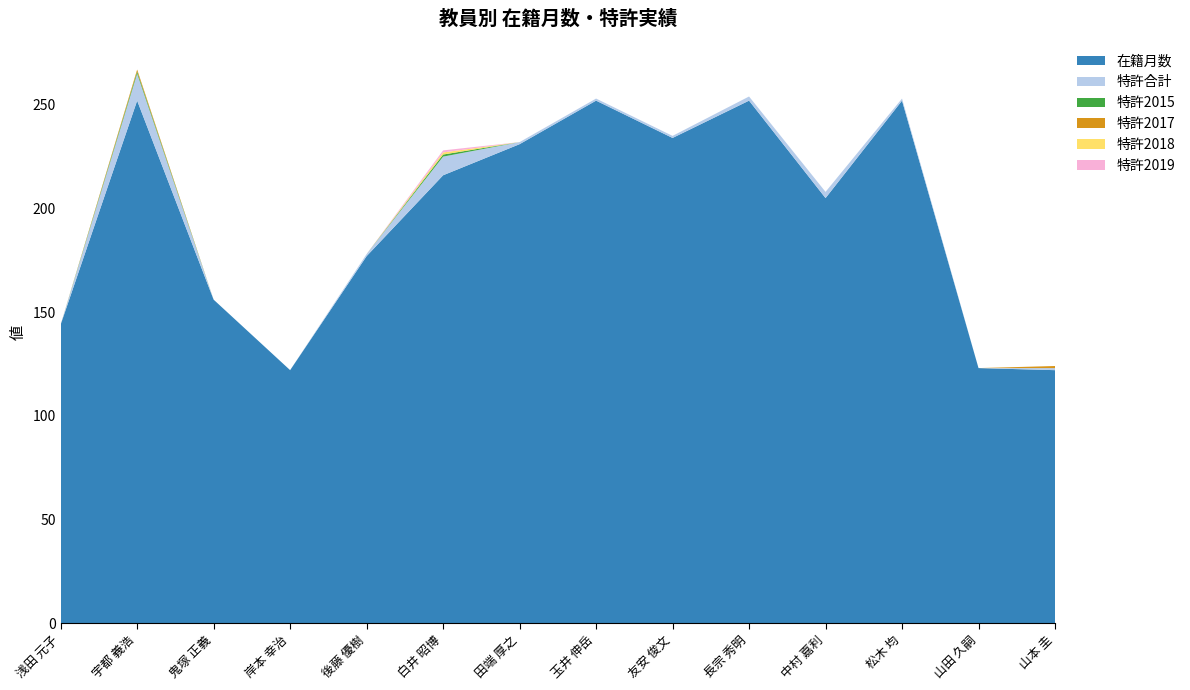

Reading left to right, extract all data points from this chart.

在籍月数: 144	252	156	122	177	216	231	252	234	252	205	252	123	122
特許合計: 0	13	0	0	1	9	1	1	1	2	3	1	0	1
特許2015: 0	1	0	0	0	1	0	0	0	0	0	0	0	0
特許2017: 0	1	0	0	0	0	0	0	0	0	0	0	0	1
特許2018: 0	0	0	0	0	1	0	0	0	0	0	0	0	0
特許2019: 0	0	0	0	0	1	0	0	0	0	0	0	0	0